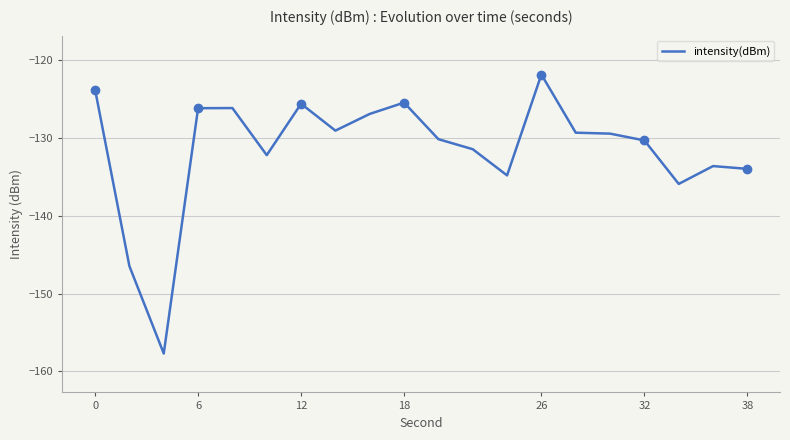

Reading left to right, what are all the values shown in this chart?

-123.8	-146.5	-157.7	-126.2	-126.1	-132.2	-125.6	-129.0	-126.9	-125.4	-130.1	-131.4	-134.8	-121.8	-129.3	-129.4	-130.3	-135.9	-133.6	-134.0